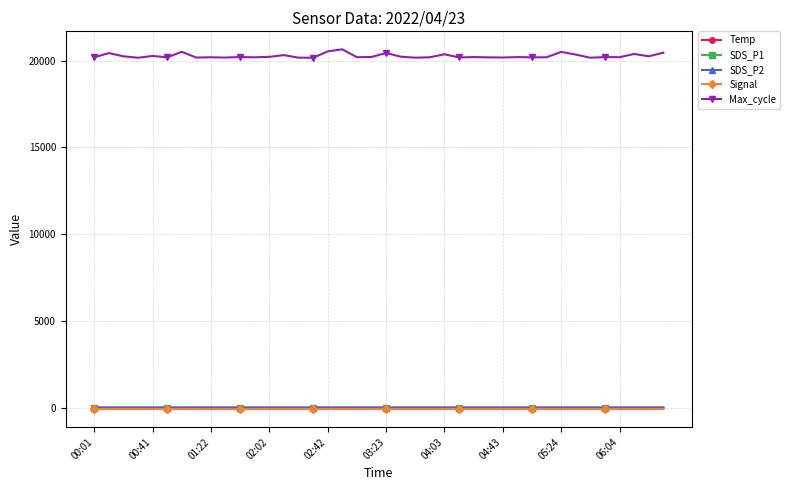

What is the lowest value of the Max_cycle series?

20170.0